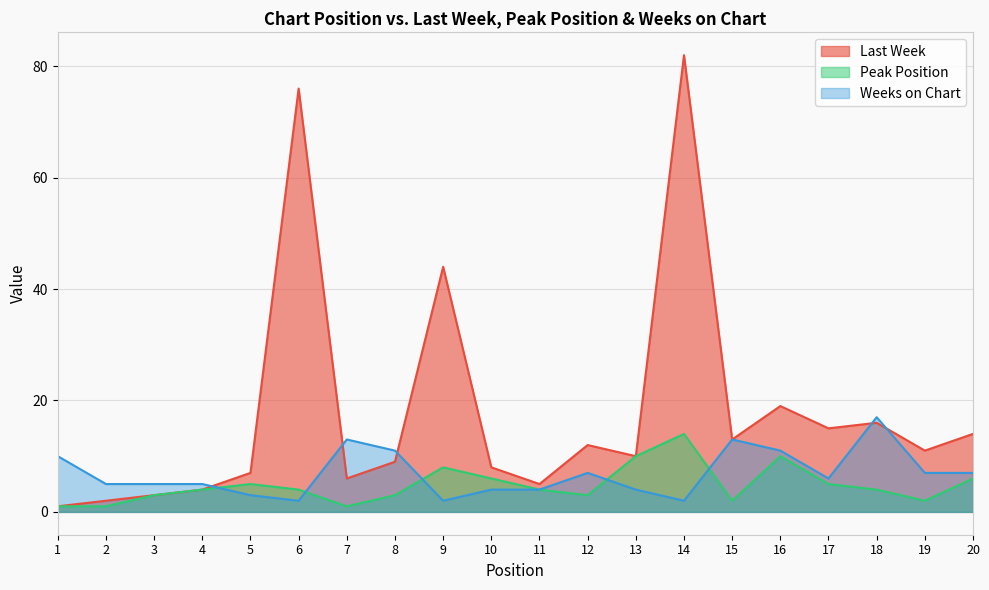

True or false: Peak Position and Last Week intersect in this chart.

False